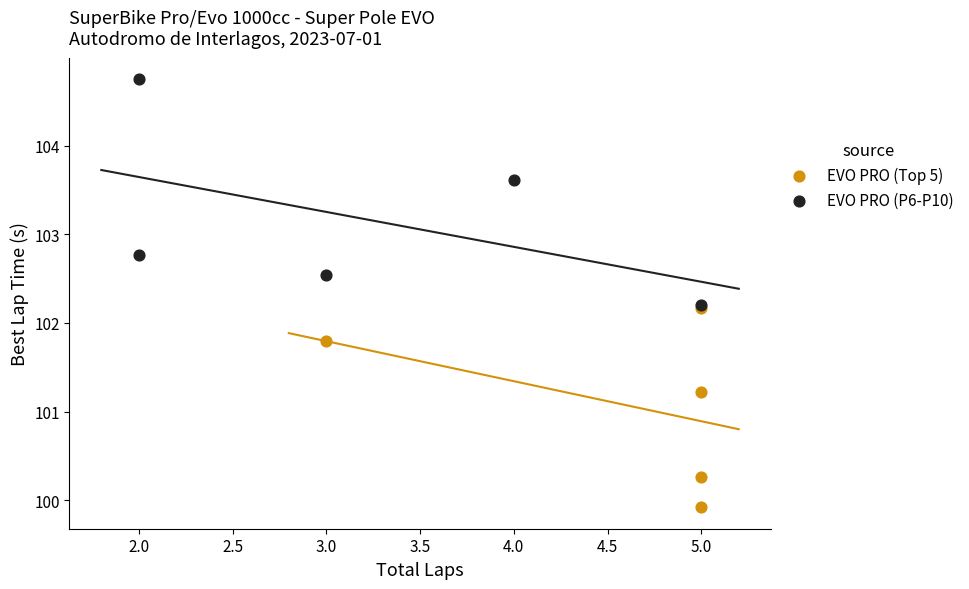

Which series reaches the maximum Y coordinate?

EVO PRO (P6-P10)